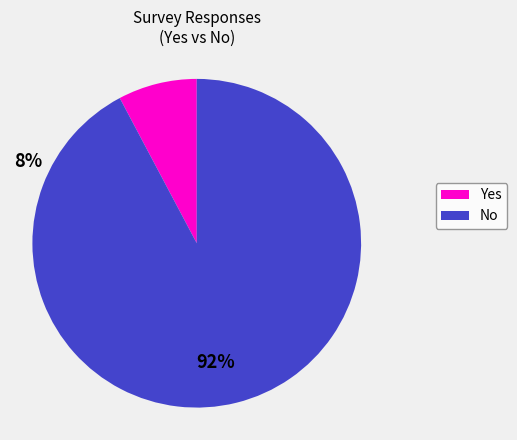

Between Yes and No, which is larger?

No